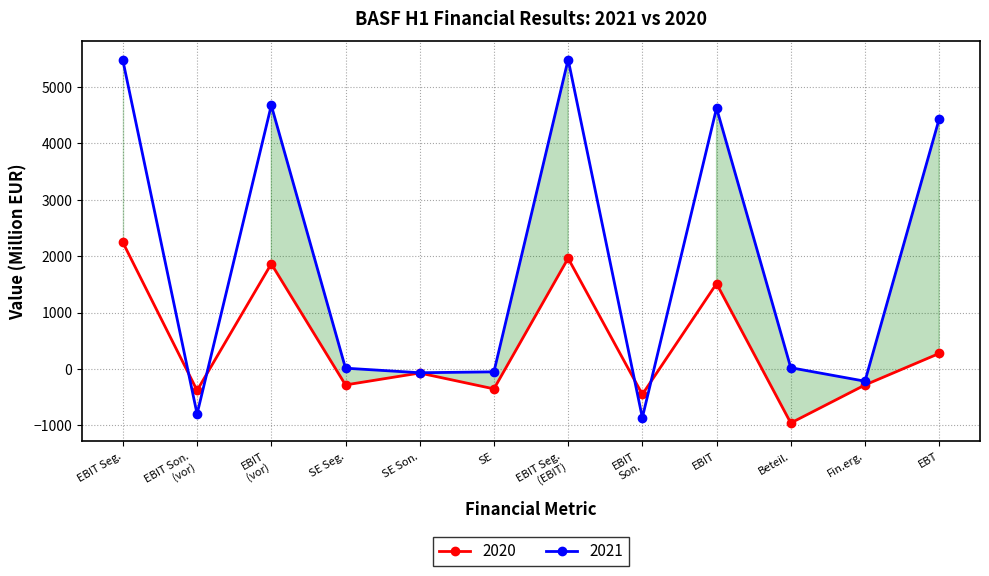

Is it true that 2020 equals -282 at Fin.erg.?

True